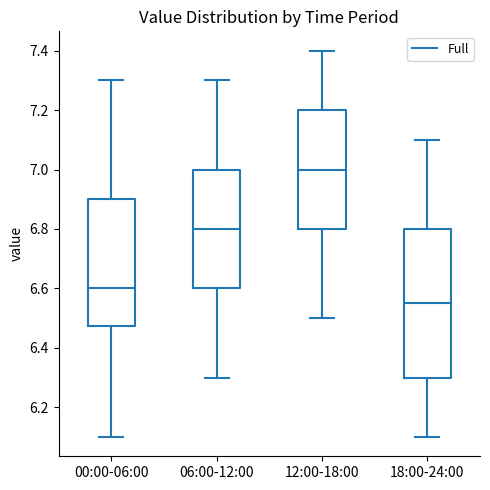

Where is the upper edge of the box for 00:00-06:00 on the y-axis? The values are not printed on the chart, so give them approximately, as read against the axis.

6.90